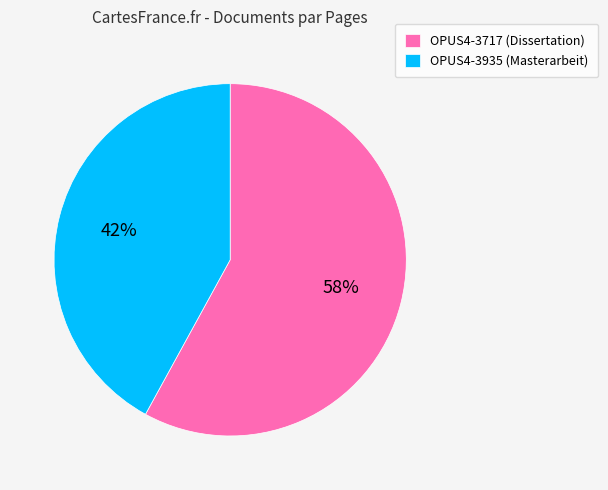

Does OPUS4-3717 account for over 50% of the chart?

Yes